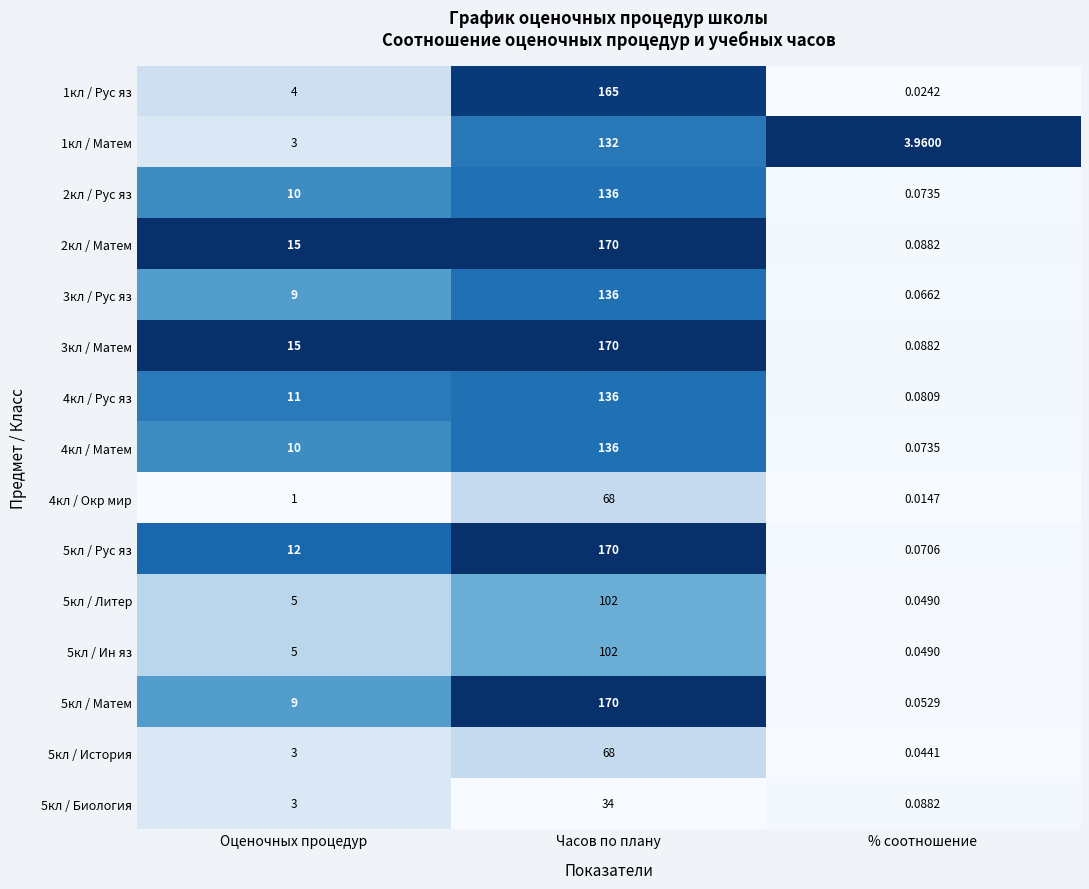

How many data points does each series have?

3